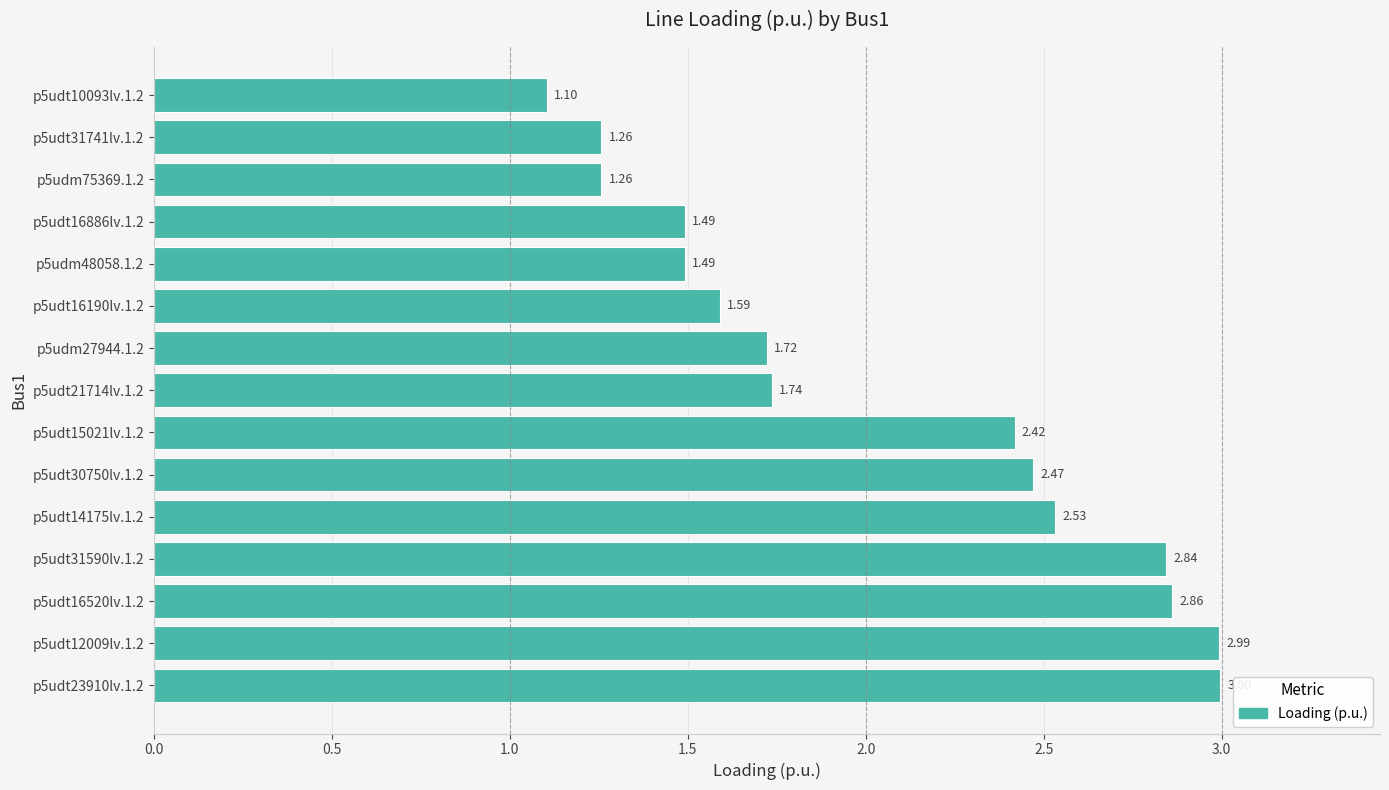

What is the sum of all values?

30.8